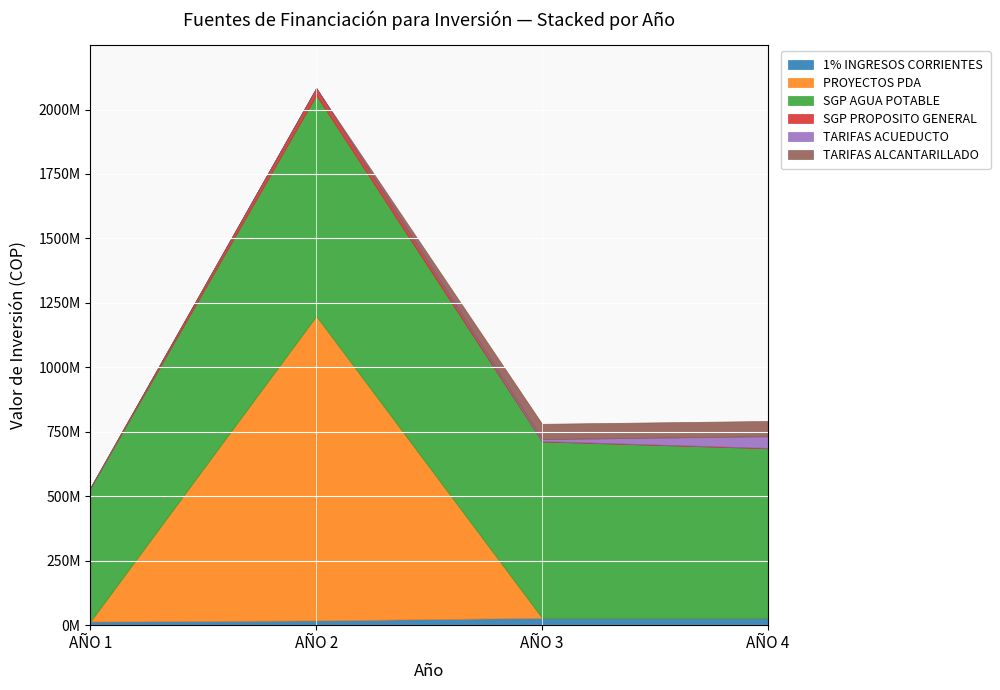

What is the difference between the maximum and minimum values in the SGP PROPOSITO GENERAL series?

26000000.0